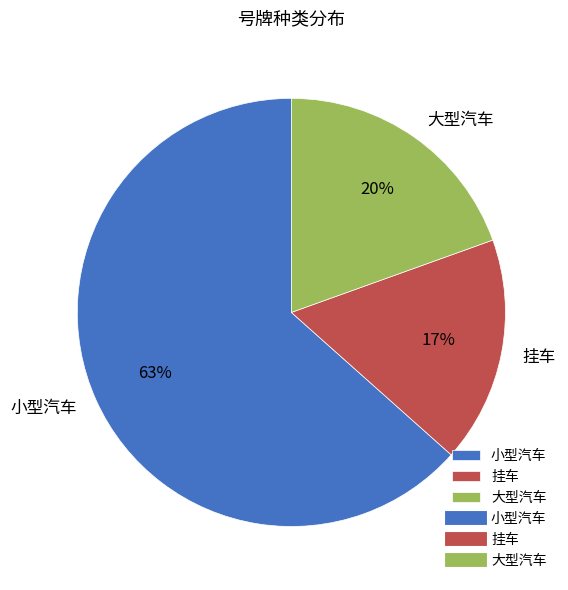

How many slices are in this pie chart?

3